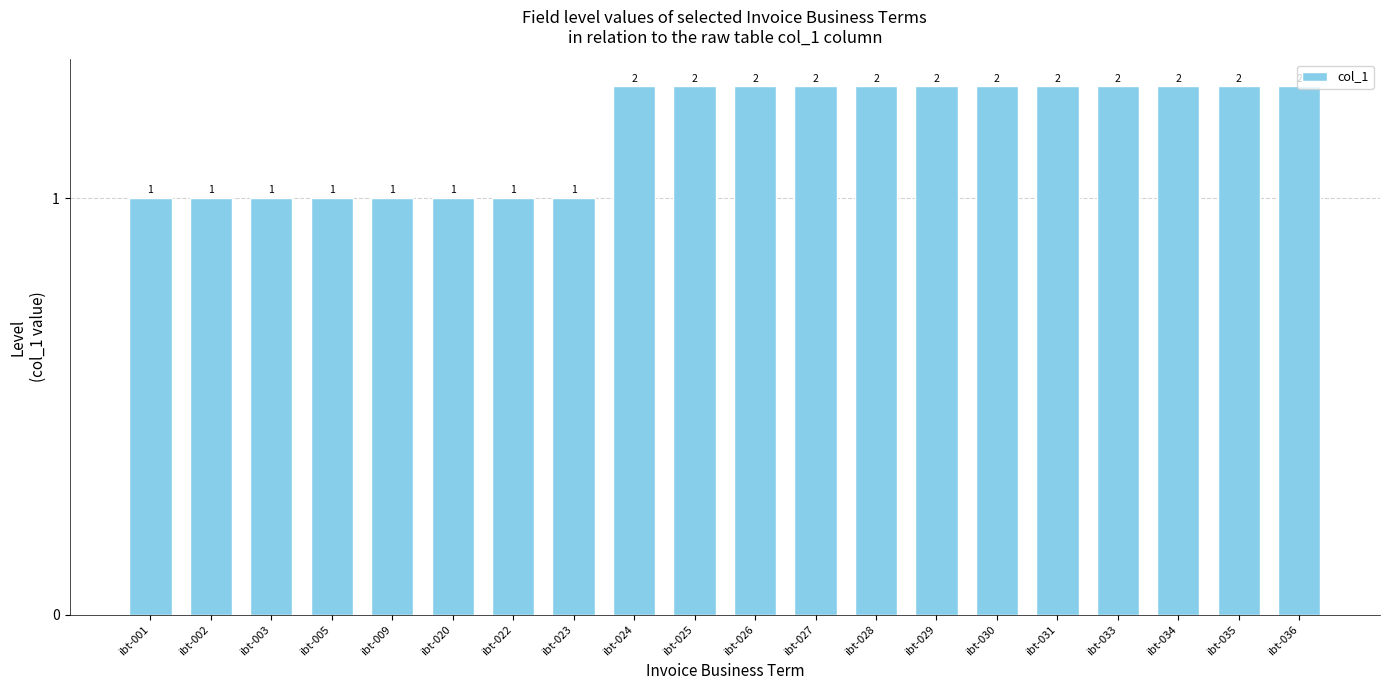

Which category has the highest value across all series?

ibt-024